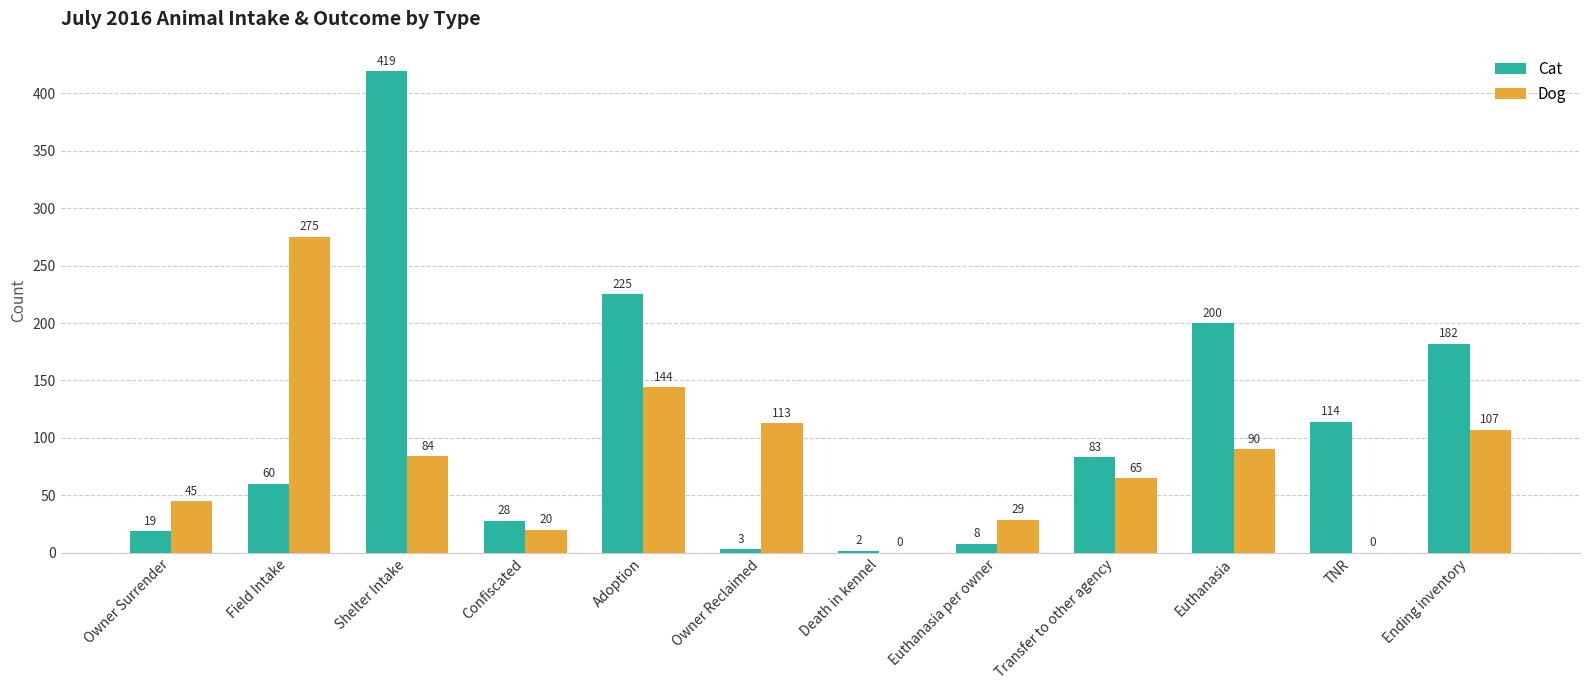

What is the sum of the Dog values at Death in kennel and Owner Surrender?

45